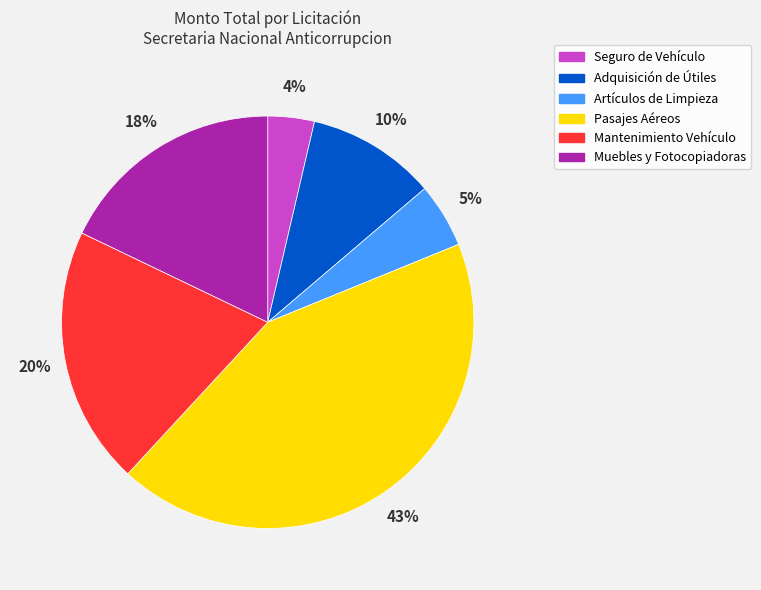

What is the ratio of the value at Seguro de Vehículo to the value at Mantenimiento Vehículo?

0.2